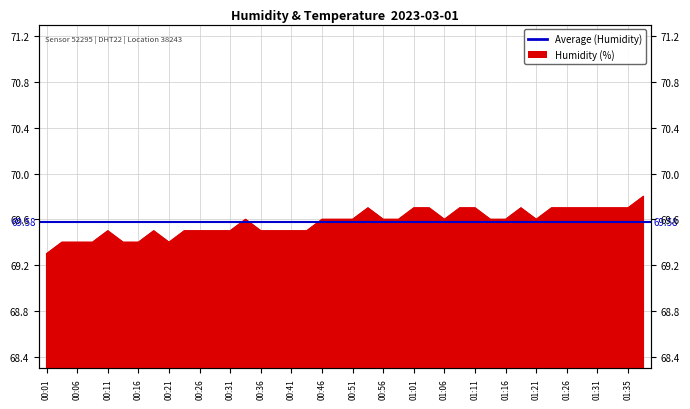

How many interior local peaks (higher than both neighbors) does the data have?

5